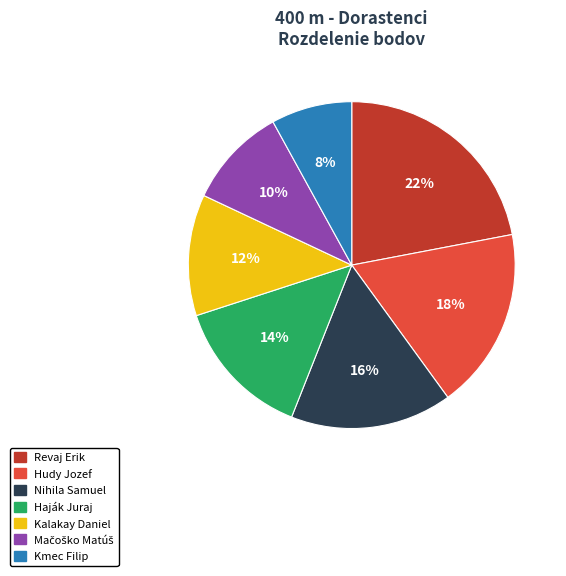

To the nearest percent, what is the combined percentage of Kalakay Daniel and Haják Juraj?

26%